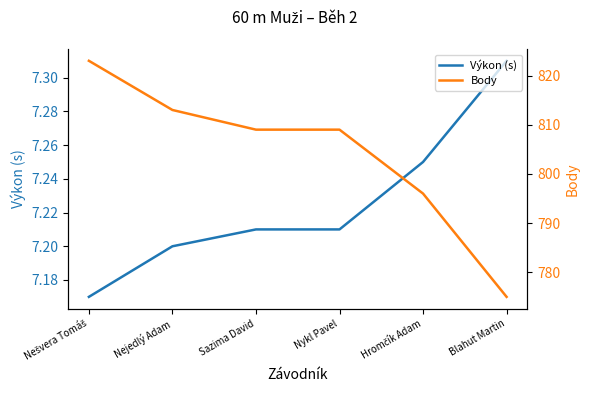

What is the total value across all series at Blahut Martin?

782.3